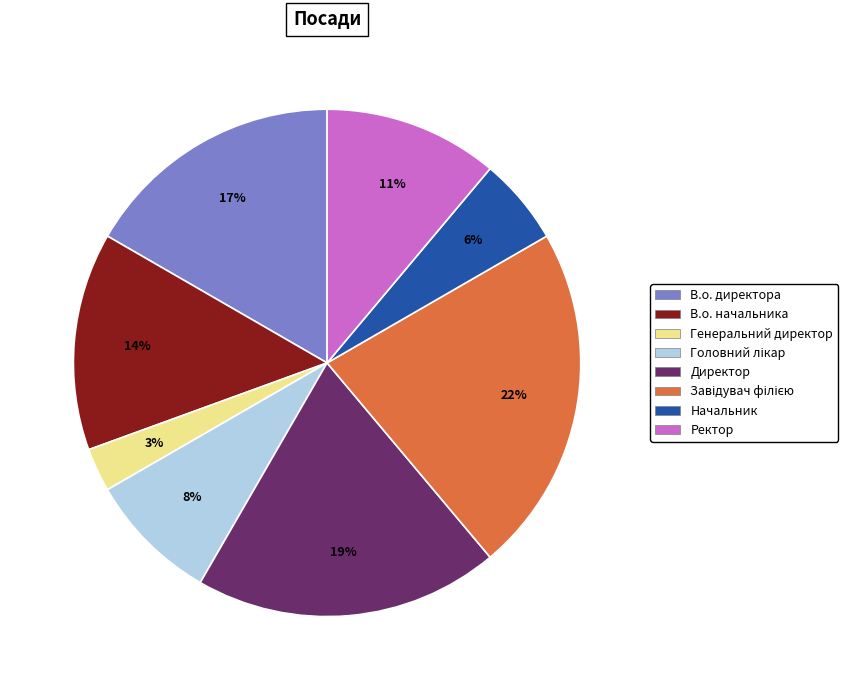

Which category has the smallest portion of the pie?

Генеральний директор